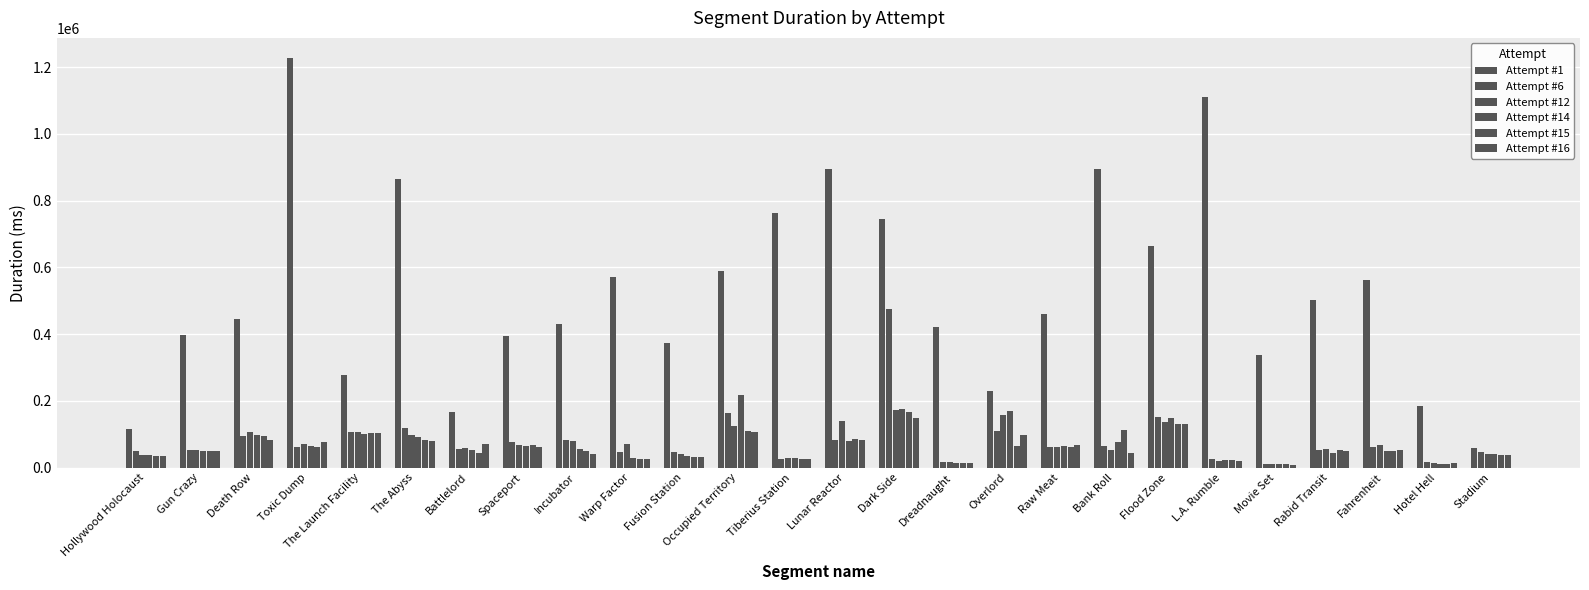

Rank the series by their maximum value, from lowest to highest.

Attempt #16, Attempt #15, Attempt #12, Attempt #14, Attempt #6, Attempt #1